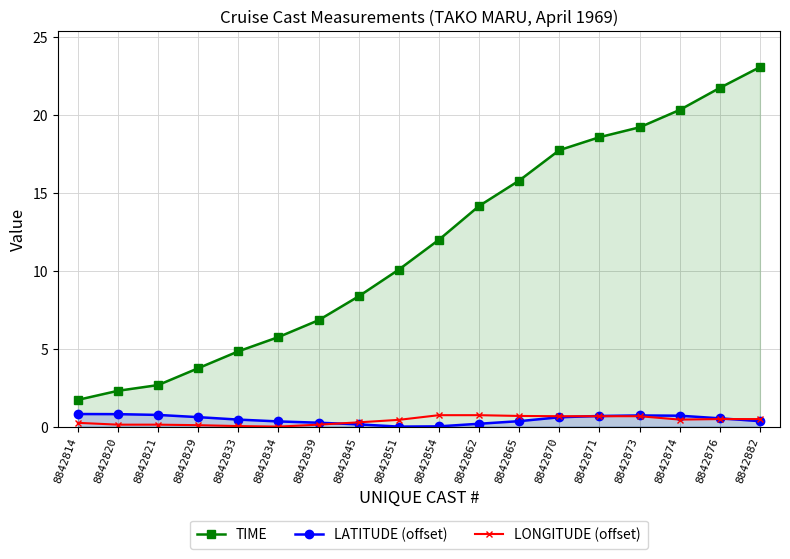

Is the value of LATITUDE (offset) at 8842834 greater than the value of LONGITUDE (offset) at 8842820?

Yes